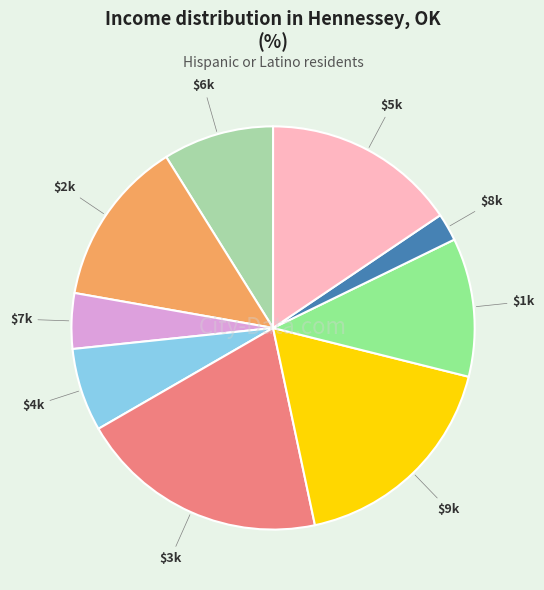

Is there a majority slice in this chart?

No